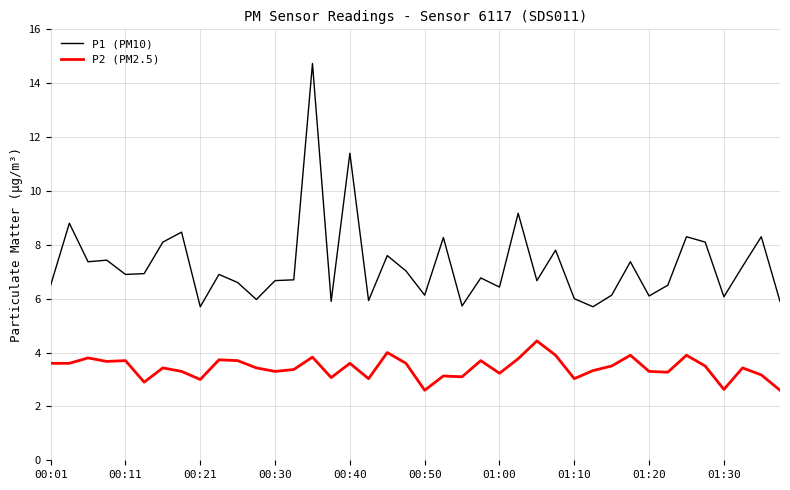

What is the greatest value displayed?

14.7